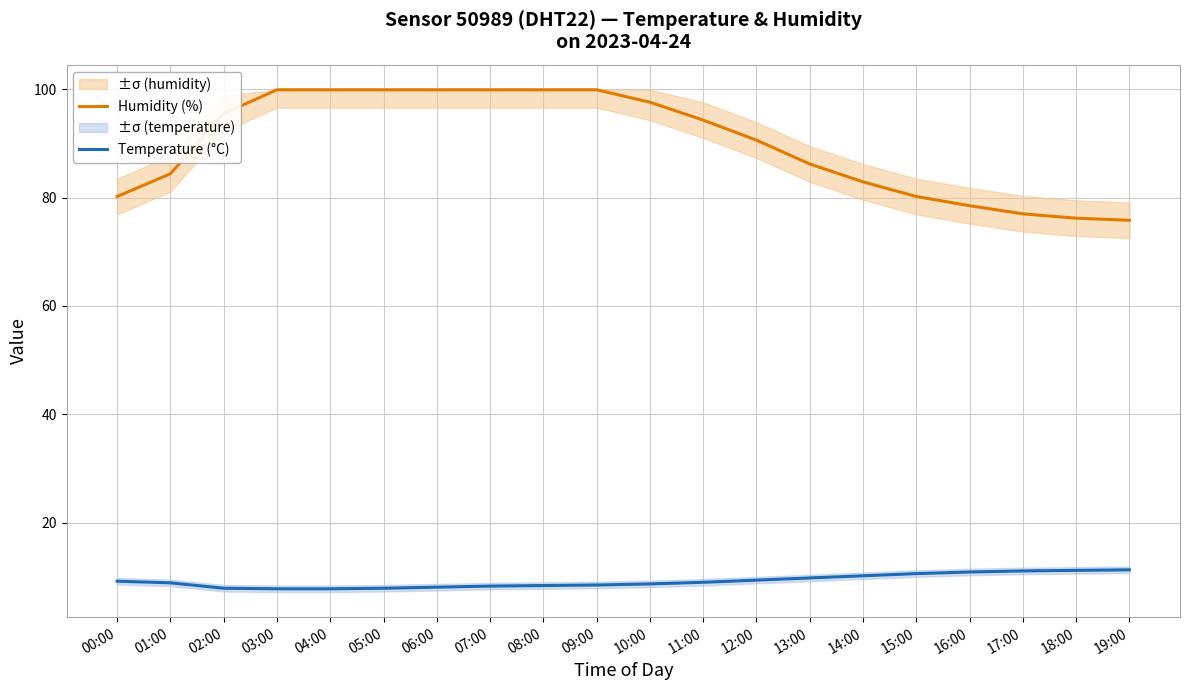

True or false: Humidity (%) and Temperature (°C) cross at least once.

False